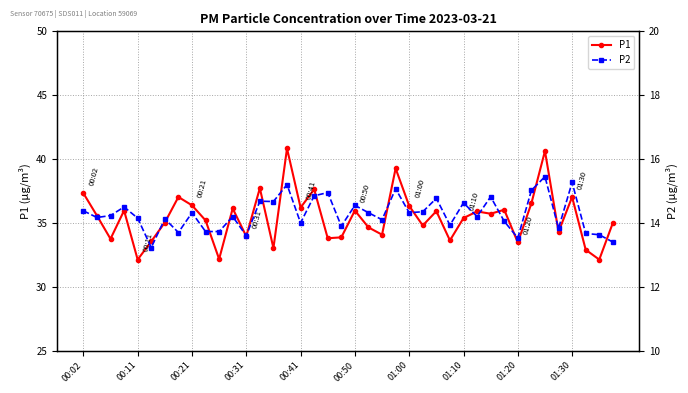

True or false: P1 and P2 cross at least once.

False